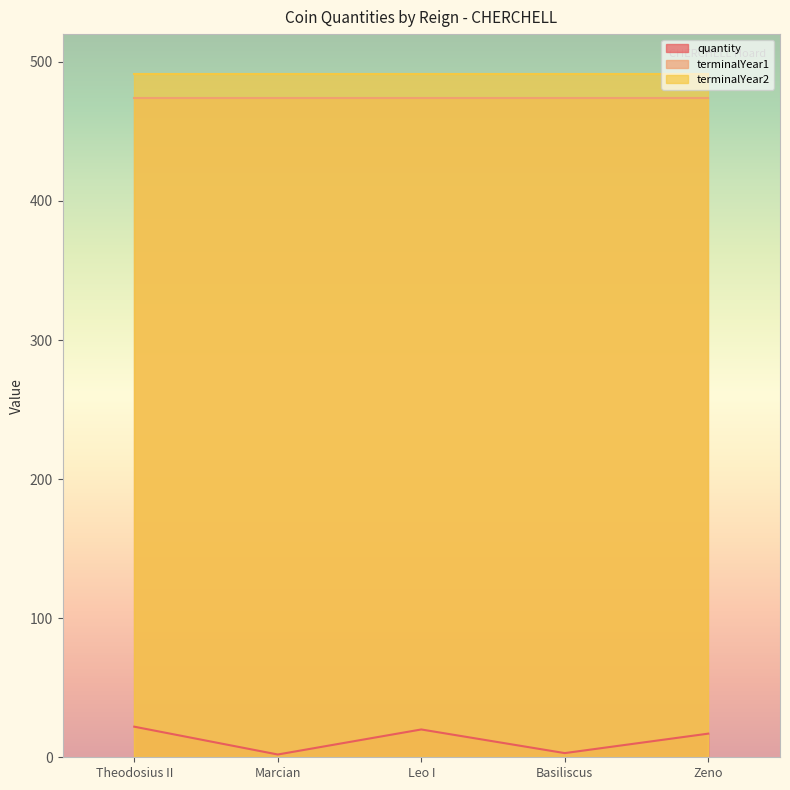

True or false: terminalYear2 and terminalYear1 intersect in this chart.

False